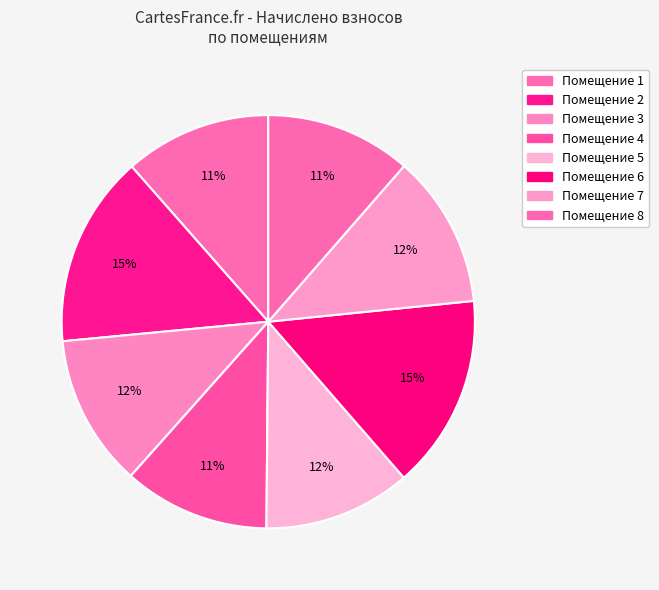

How many segments does this pie chart have?

8